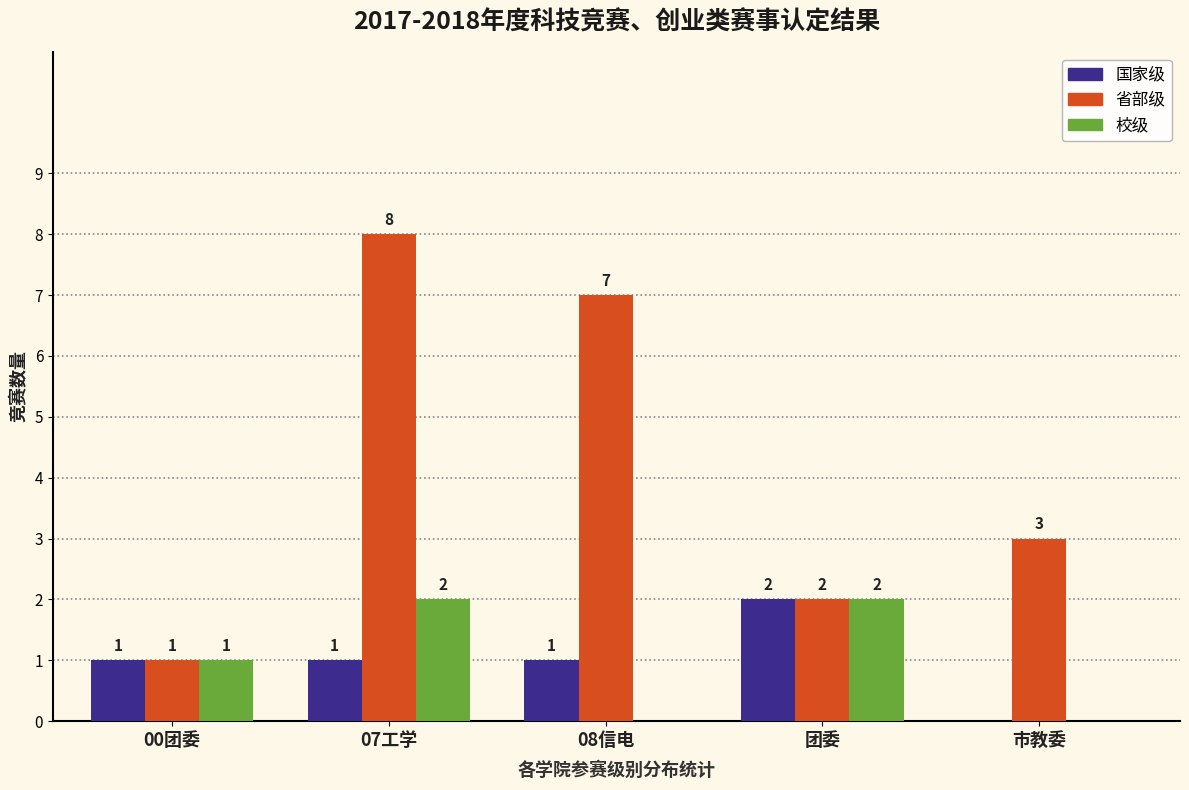

Which category has the highest value across all series?

07工学